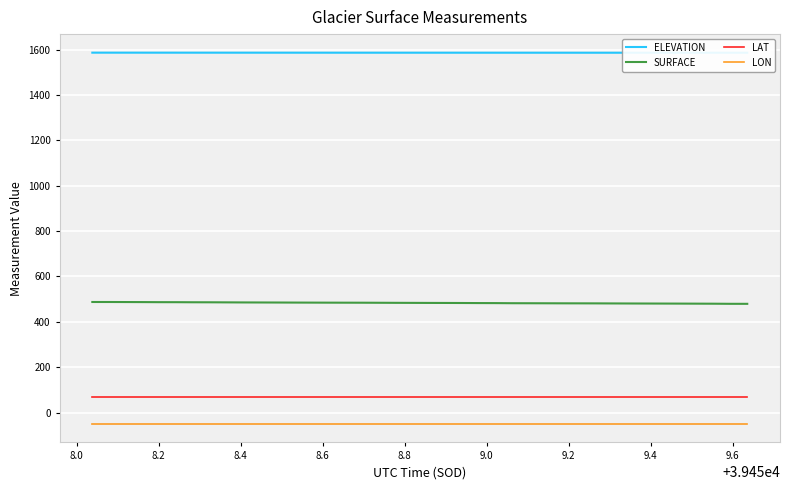

Reading left to right, extract all data points from this chart.

ELEVATION: 1586.2	1586.2	1586.2	1586.2	1586.2	1586.2	1586.2	1586.2	1586.1	1586.1	1586.1	1586.1	1586.1	1586.1	1586.1	1586.1	1586.1	1586.1	1586.1	1586.0	1586.0	1586.0	1586.0	1586.0	1586.0	1586.0	1586.0	1586.0	1586.0	1586.0	1585.9	1585.9	1585.9	1585.9	1585.9	1585.9	1585.9	1585.9	1585.9	1585.9
SURFACE: 487.7	487.6	487.4	487.2	486.9	486.8	486.5	486.3	486.0	485.7	485.5	485.4	485.1	484.9	484.8	484.6	484.5	484.3	484.0	483.8	483.6	483.4	483.2	482.9	482.8	482.3	482.1	482.0	481.8	481.7	481.6	481.3	481.1	480.9	480.8	480.6	480.3	480.1	479.6	479.6
LAT: 68.0	68.0	68.0	68.0	68.0	68.0	68.0	68.0	68.0	68.0	68.0	68.0	68.0	68.0	68.0	68.0	68.0	68.0	68.0	68.0	68.0	68.0	68.0	68.0	68.0	68.0	68.0	68.0	68.0	68.0	68.0	68.0	68.0	68.0	68.0	68.0	68.0	68.0	68.0	68.0
LON: -49.3	-49.3	-49.3	-49.3	-49.3	-49.3	-49.3	-49.3	-49.3	-49.3	-49.3	-49.3	-49.3	-49.3	-49.3	-49.3	-49.3	-49.3	-49.3	-49.3	-49.3	-49.3	-49.3	-49.3	-49.3	-49.3	-49.3	-49.3	-49.3	-49.3	-49.3	-49.3	-49.3	-49.3	-49.3	-49.3	-49.3	-49.3	-49.3	-49.3